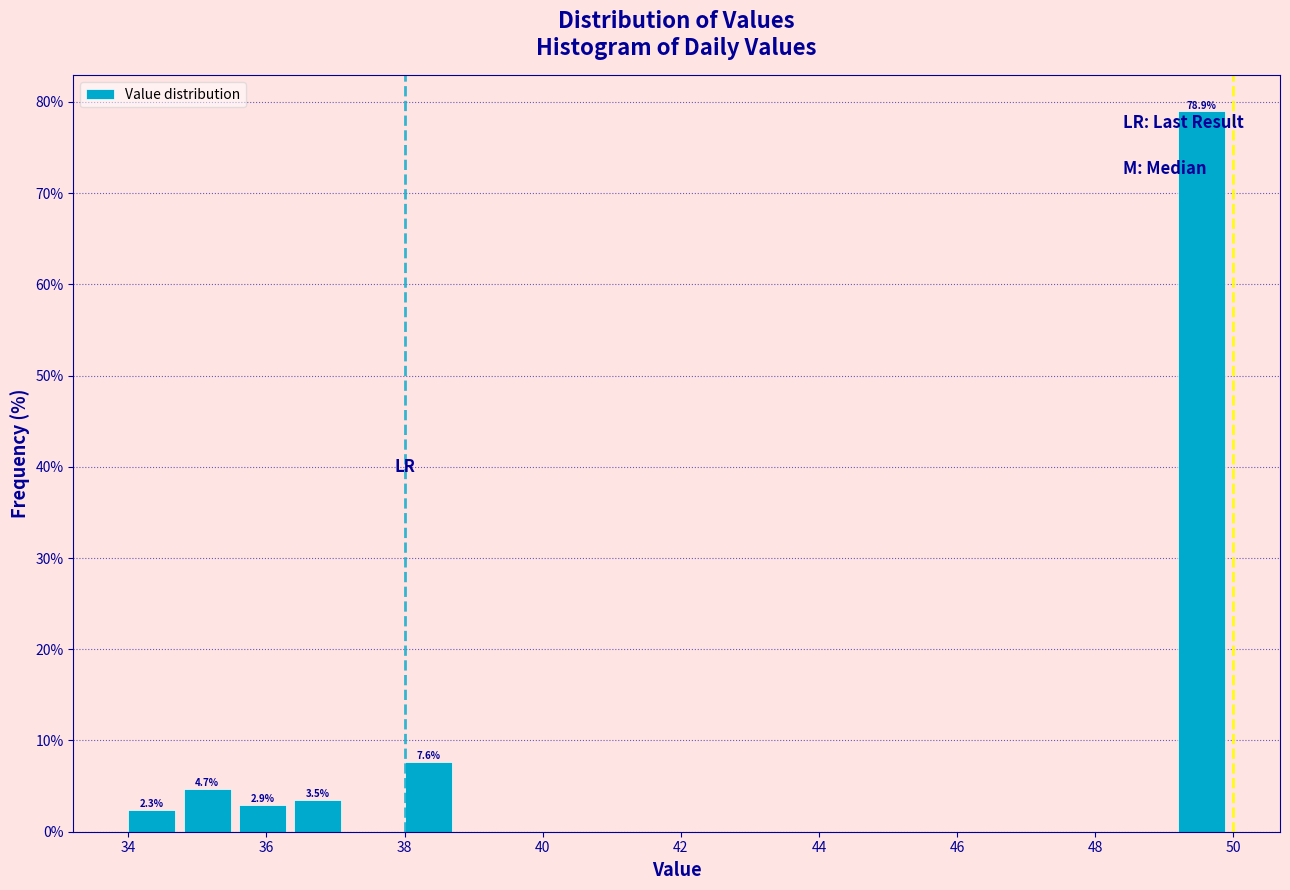

Over which range of the x-axis is the bar tallest?

49.2 to 50.0